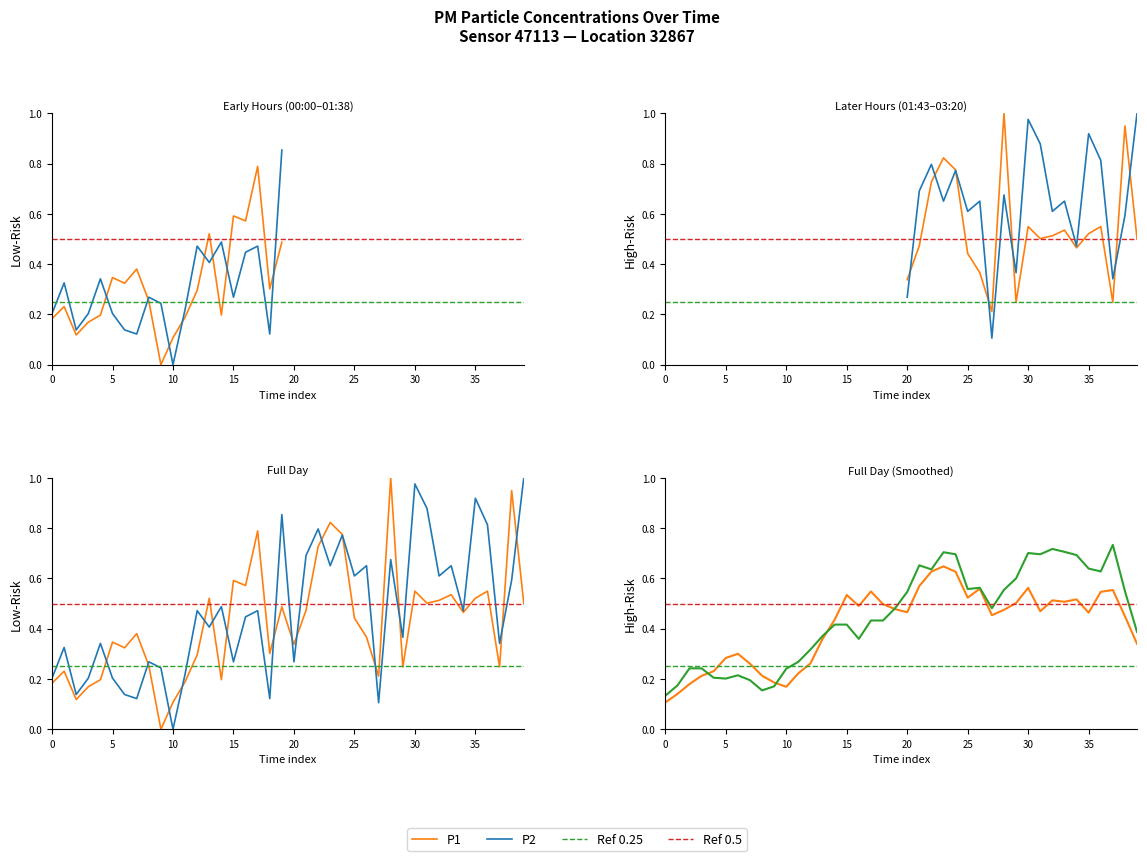

What is the spread (max minus min) of values at 15?

0.3